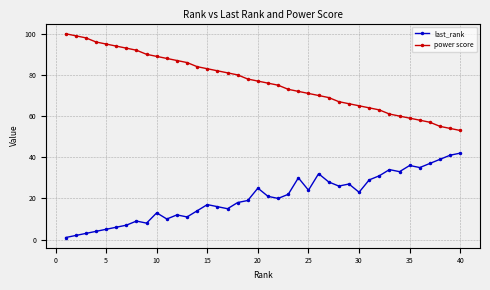

Rank the series by their average value, from lowest to highest.

last_rank, power score